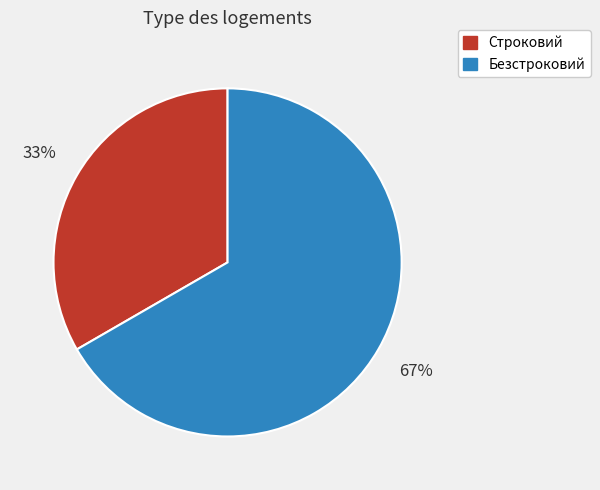

What is the smallest slice in the pie chart?

Строковий